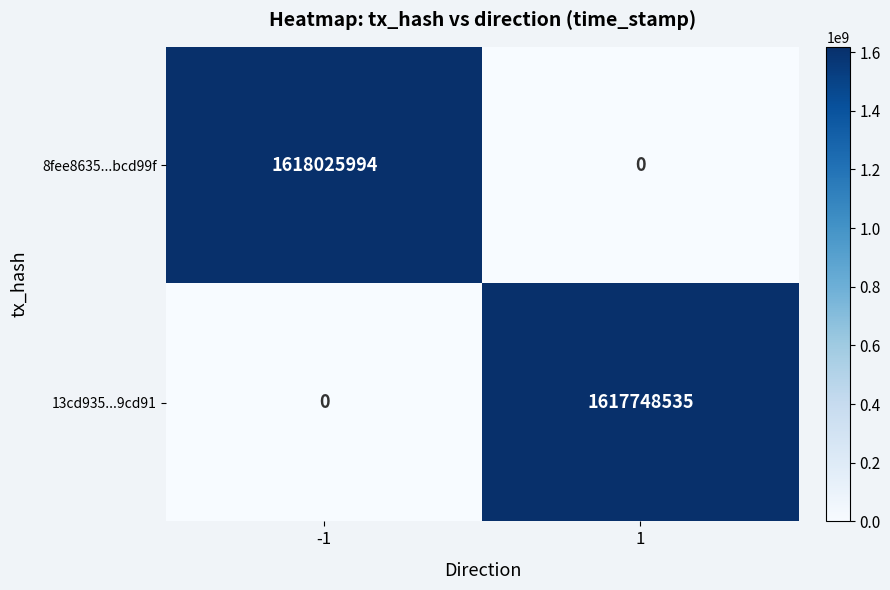

Reading left to right, transcribe all the data shown in this chart.

8fee8635...bcd99f: -1=1618025994	1=0
13cd935...9cd91: -1=0	1=1617748535